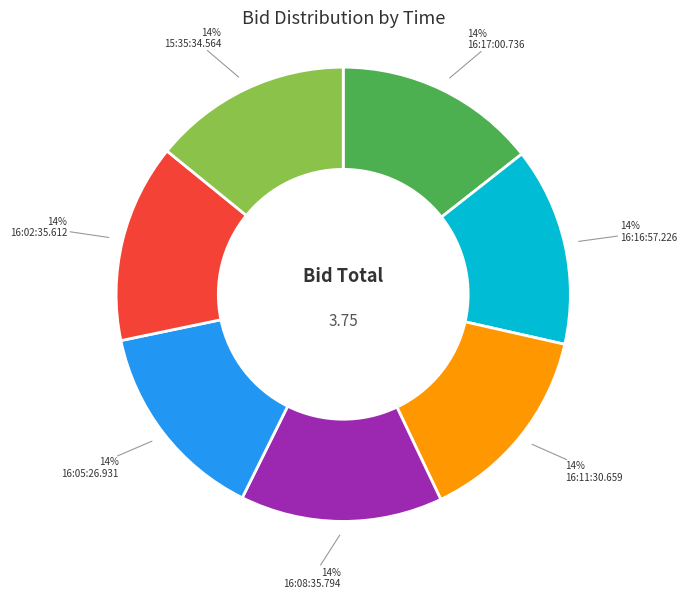

Does 15:35:34.564 account for over 50% of the chart?

No